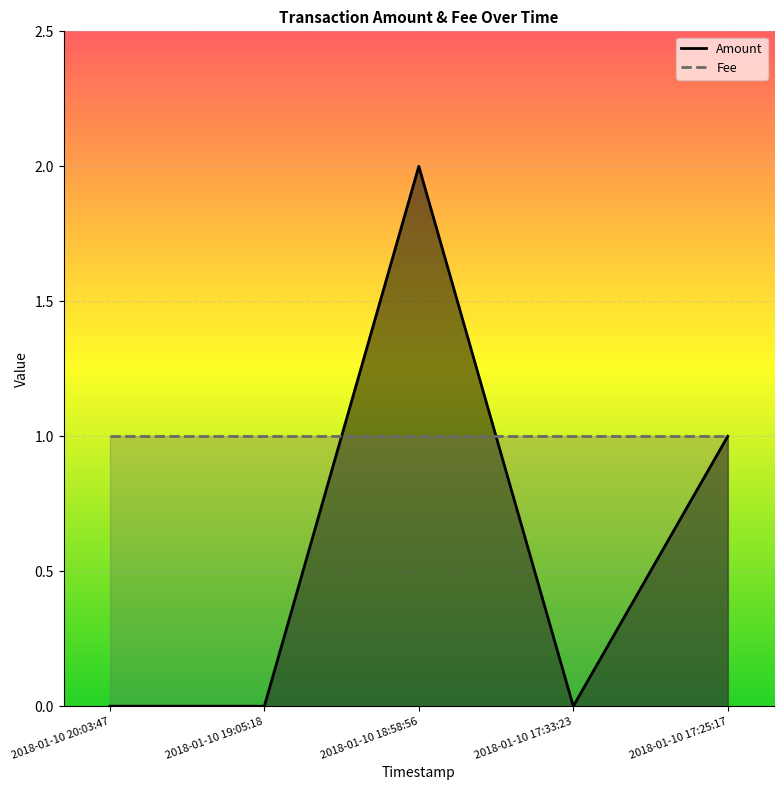

Rank the categories by value from highest to lowest.

2018-01-10 18:58:56, 2018-01-10 17:25:17, 2018-01-10 20:03:47, 2018-01-10 19:05:18, 2018-01-10 17:33:23